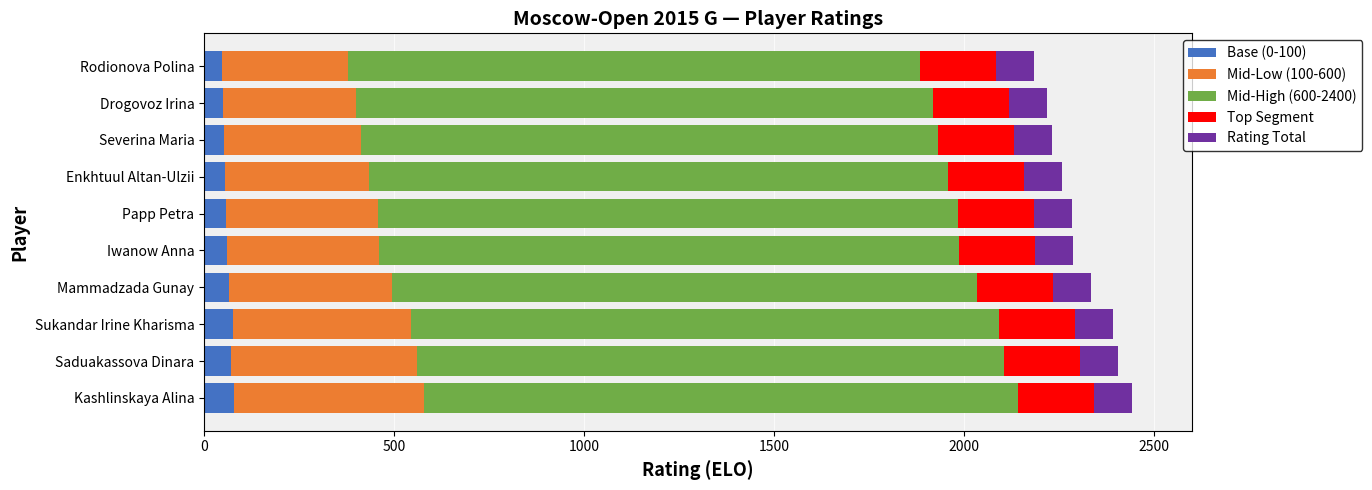

What is the sum of all Base (0-100) values?

613